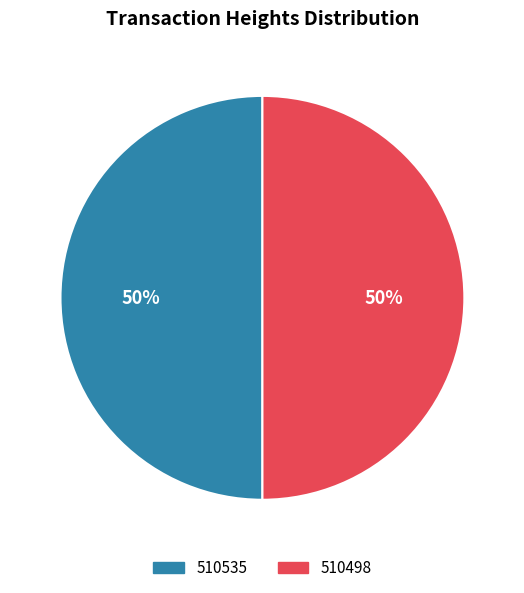

True or false: 510535 accounts for 61% of the total.

False